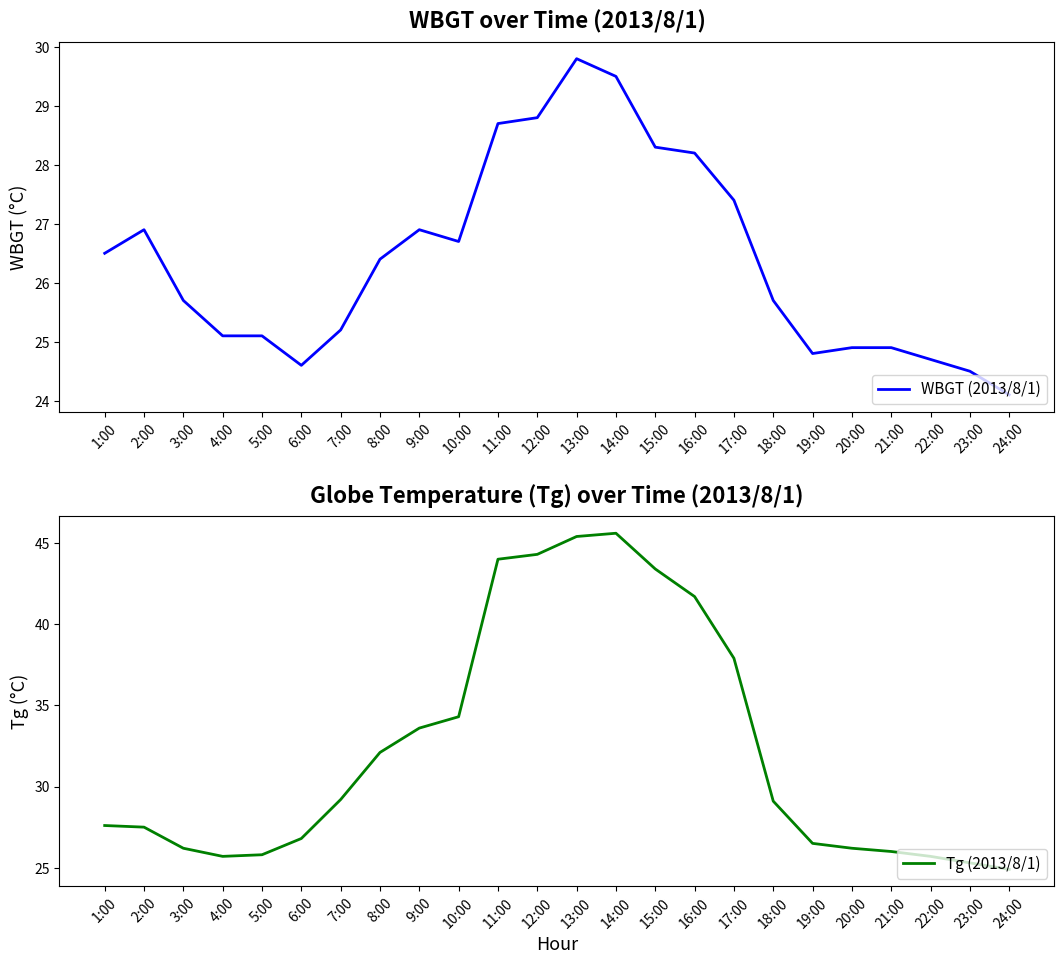

True or false: Tg (2013/8/1) has more than 1 interior local peaks.

False